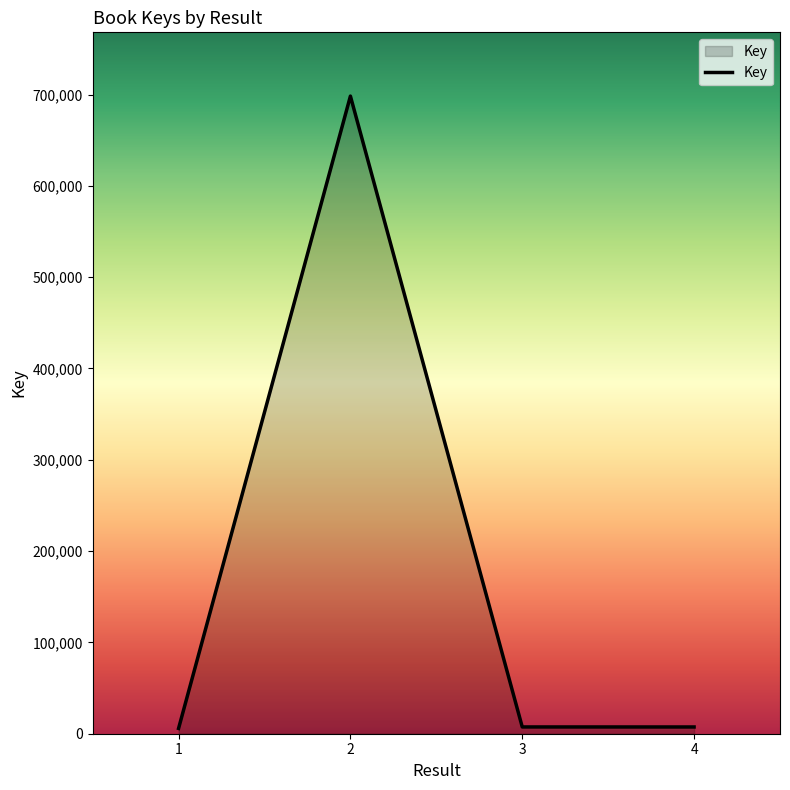

Where is the first local maximum?

2